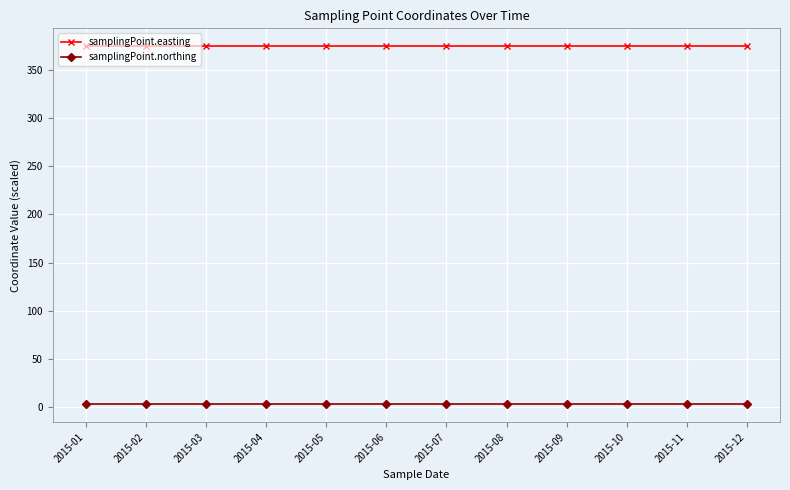

At 2015-05, list the series in order from smallest to largest.

samplingPoint.northing, samplingPoint.easting